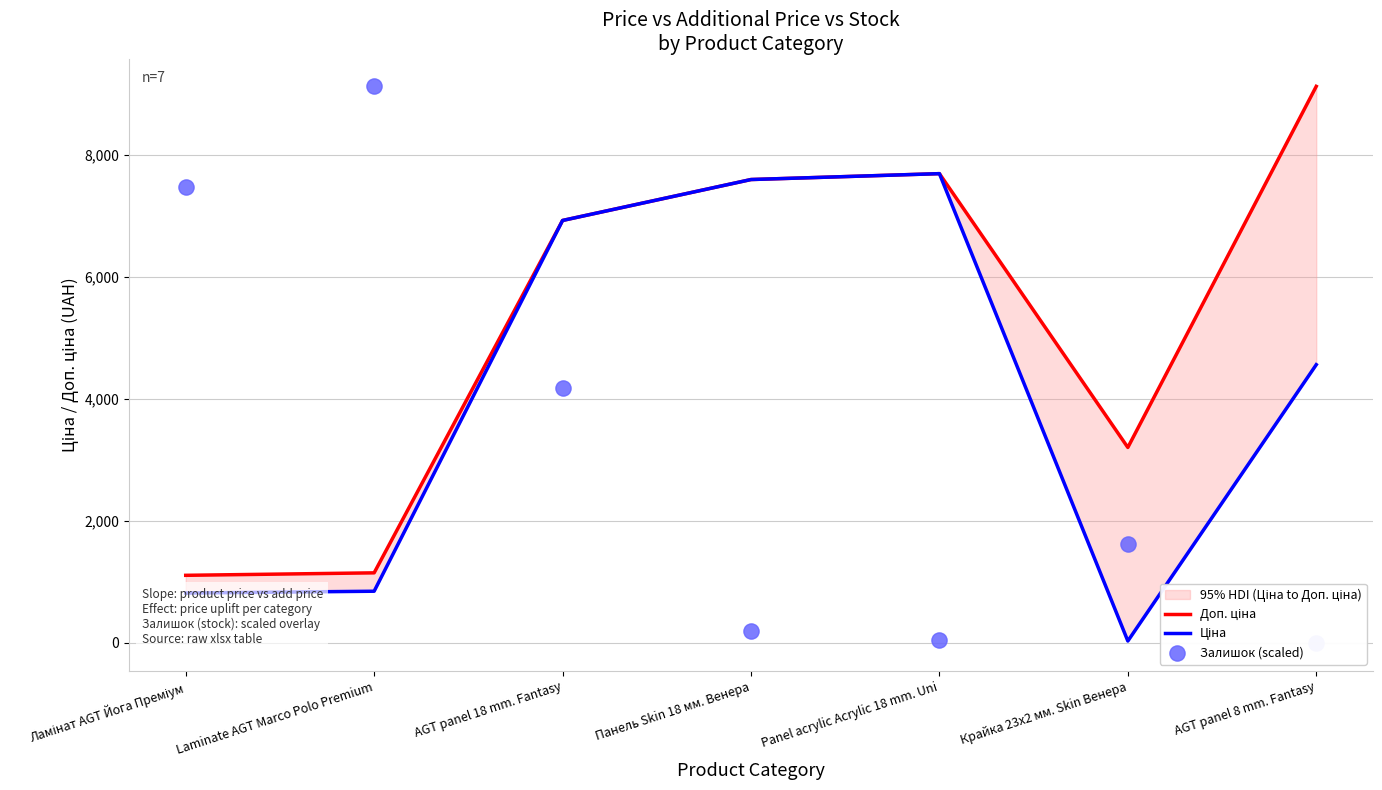

At how many categories does at least one series exceed 1292?

7